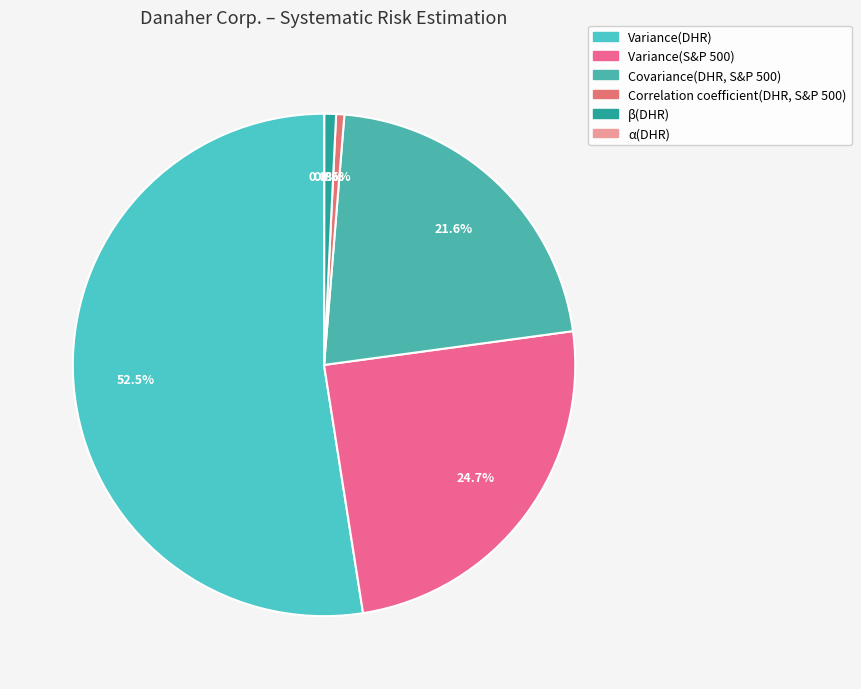

What percentage is NOT represented by Covariance(DHR, S&P 500)?

78.4%